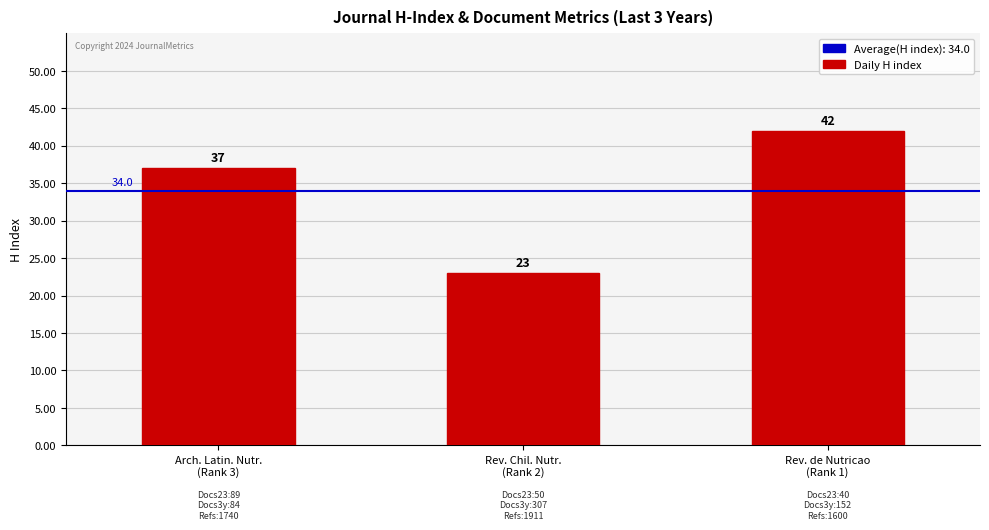

List the labels in order of value, smallest first.

Rev. Chil. Nutr.
(Rank 2), Arch. Latin. Nutr.
(Rank 3), Rev. de Nutricao
(Rank 1)